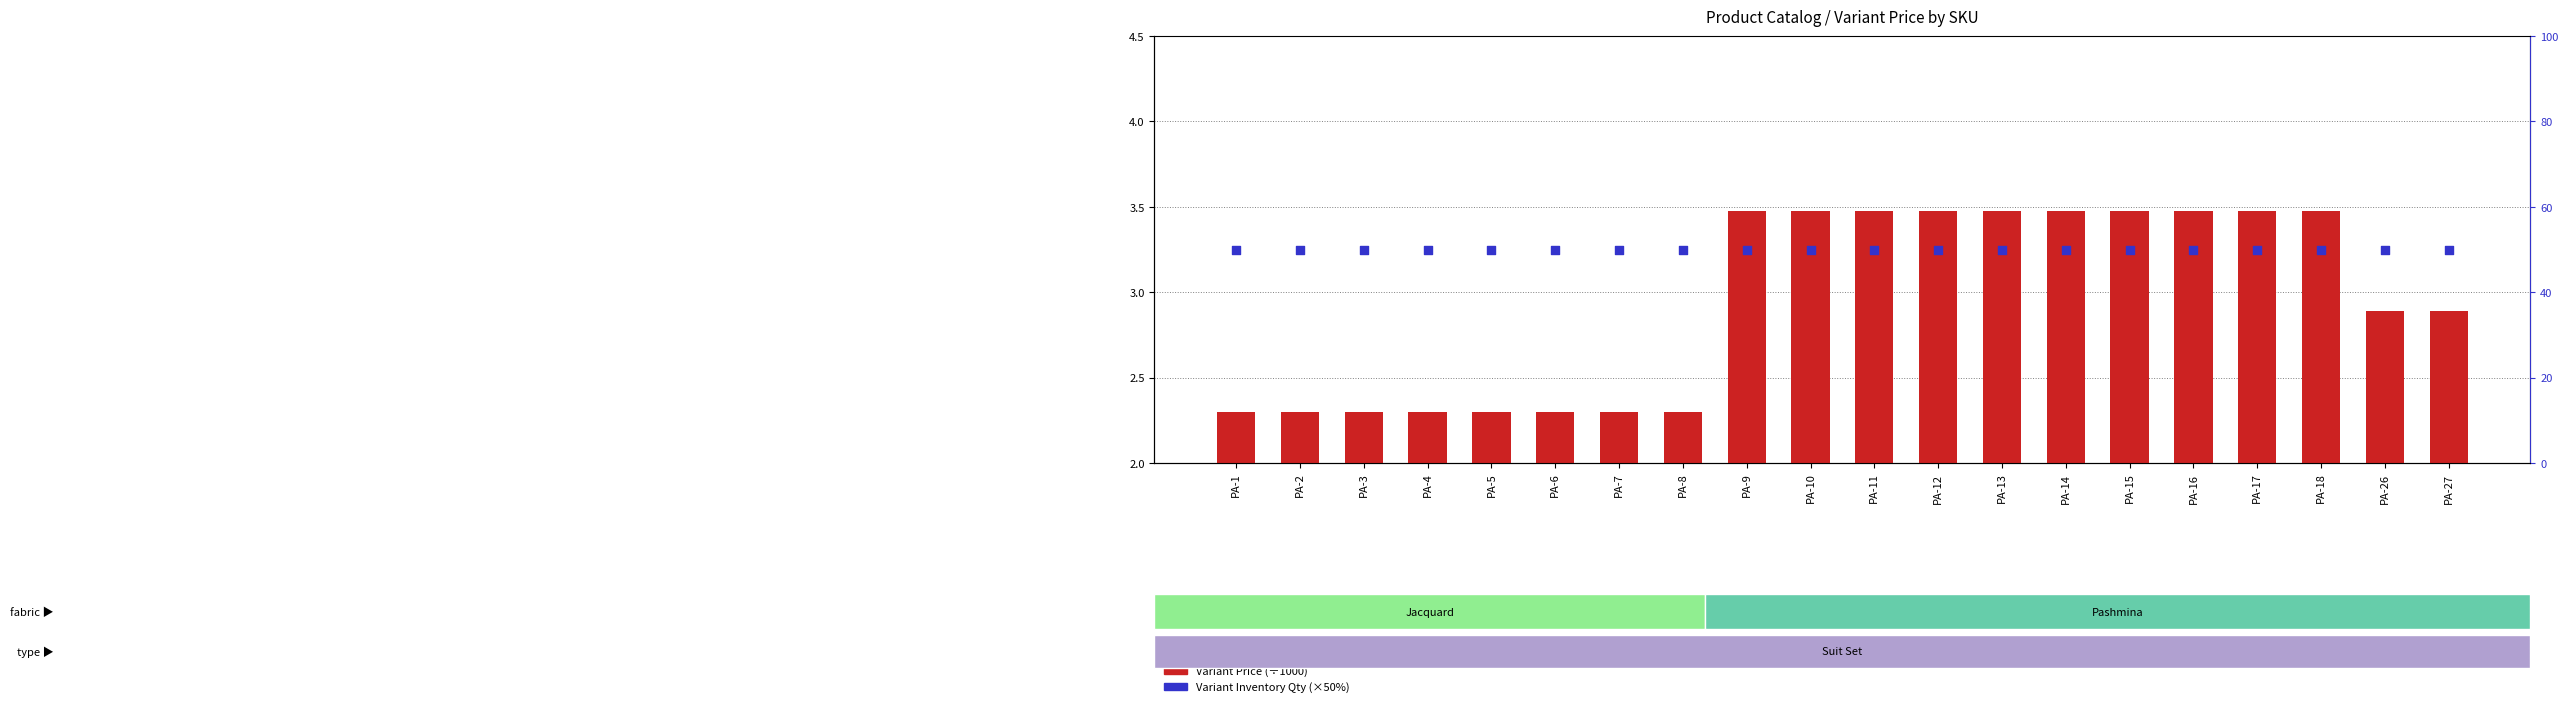

Which series reaches the maximum Y coordinate?

Variant Inventory Qty (×50%)